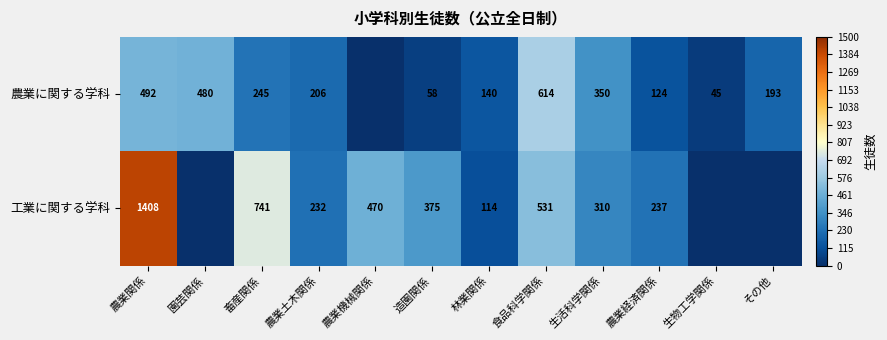

Between 食品科学関係 and 農業経済関係, which series saw the biggest shift?

農業に関する学科